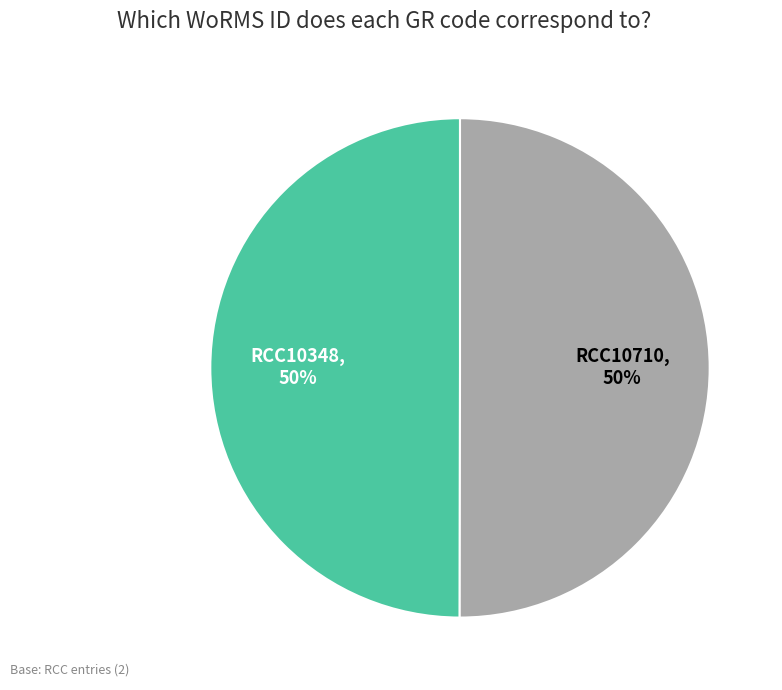

Is the sum of RCC10710 and RCC10348 greater than half?

Yes